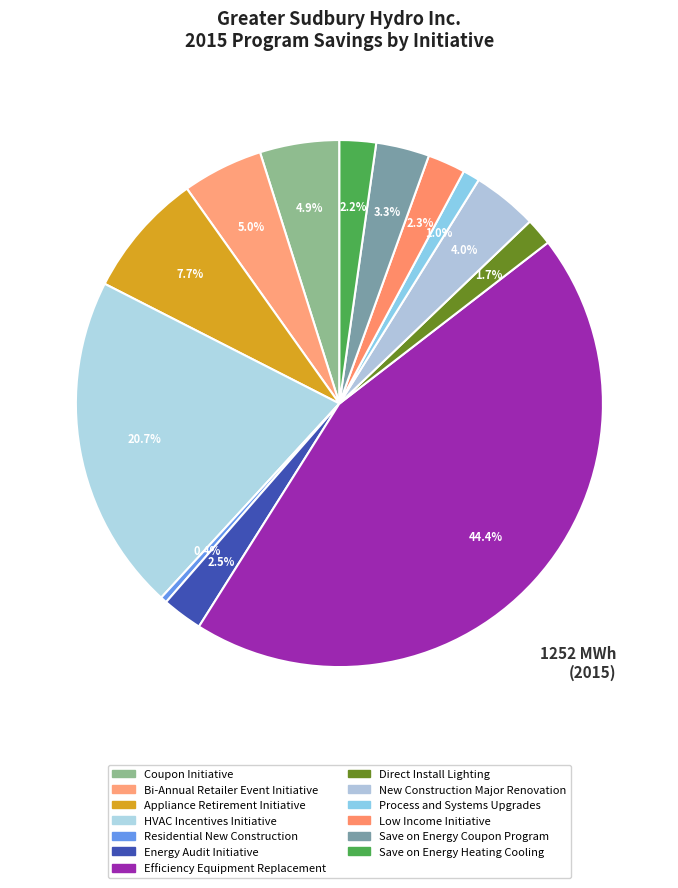

How many segments does this pie chart have?

13